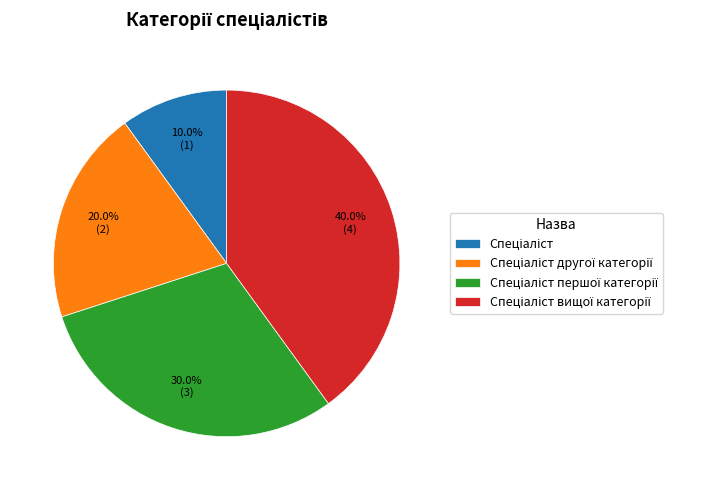

Does any single category account for the majority?

No